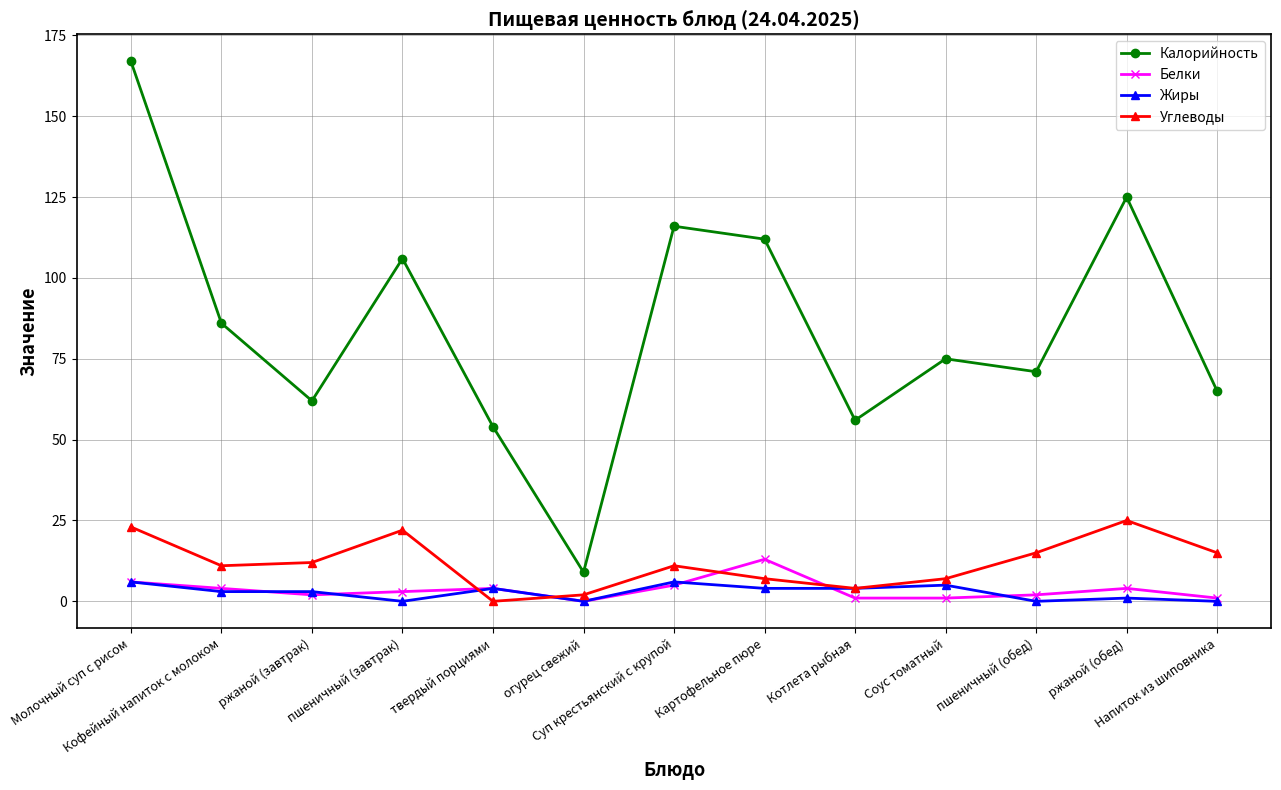

List the series in order of their peak value, lowest first.

Жиры, Белки, Углеводы, Калорийность